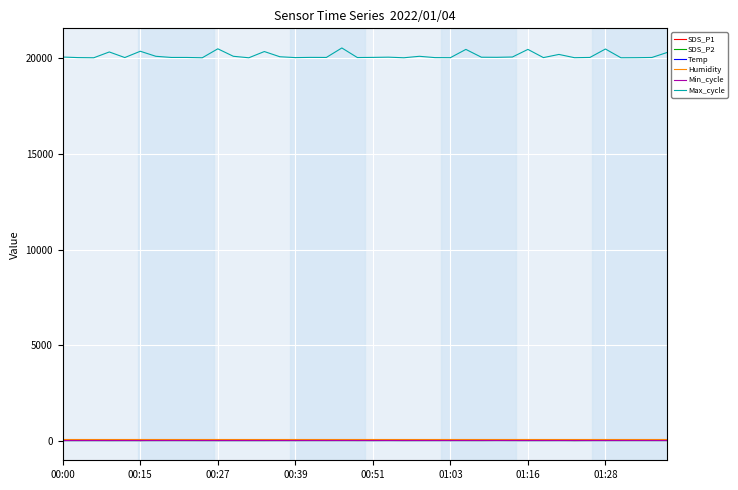

True or false: Humidity and Min_cycle intersect in this chart.

False